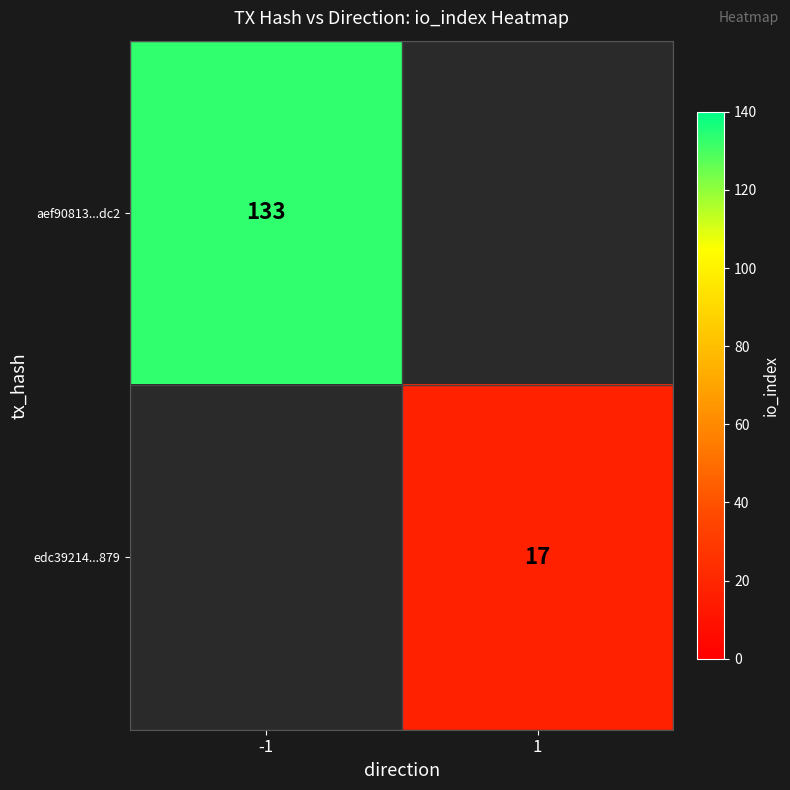

Is it true that edc39214...879 equals 7 at 1?

False